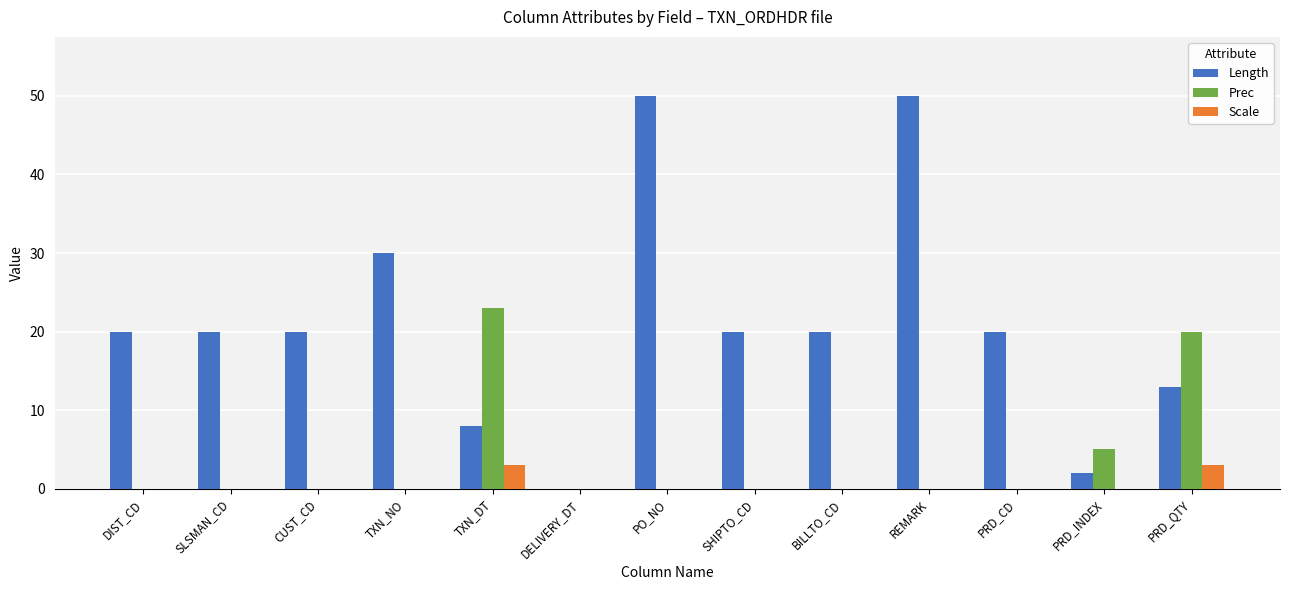

Count the number of data series in this chart.

3